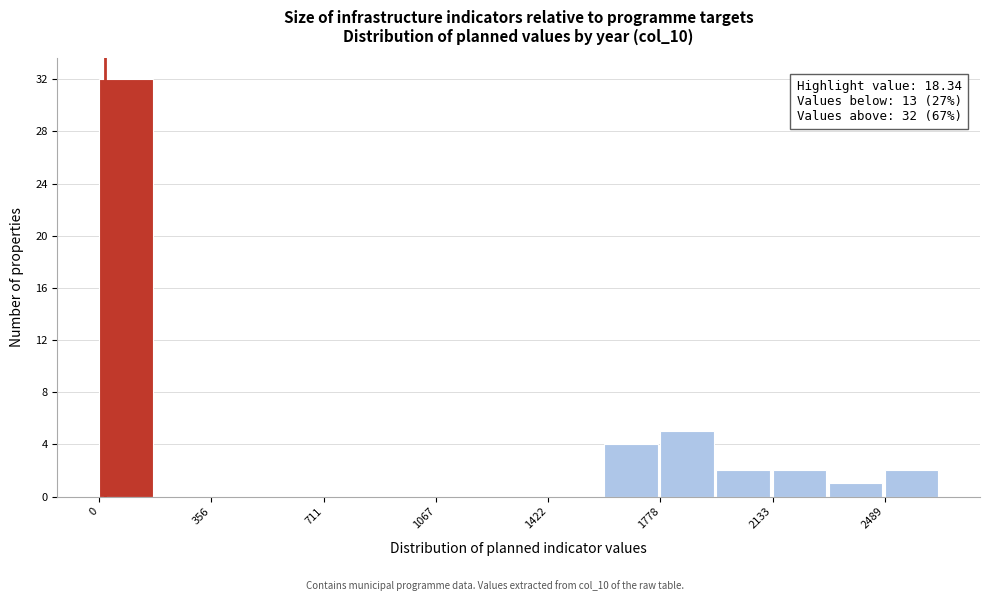

Around what value on the x-axis is the tallest bar? Give the approximate position of its centre, as read against the axis.

100